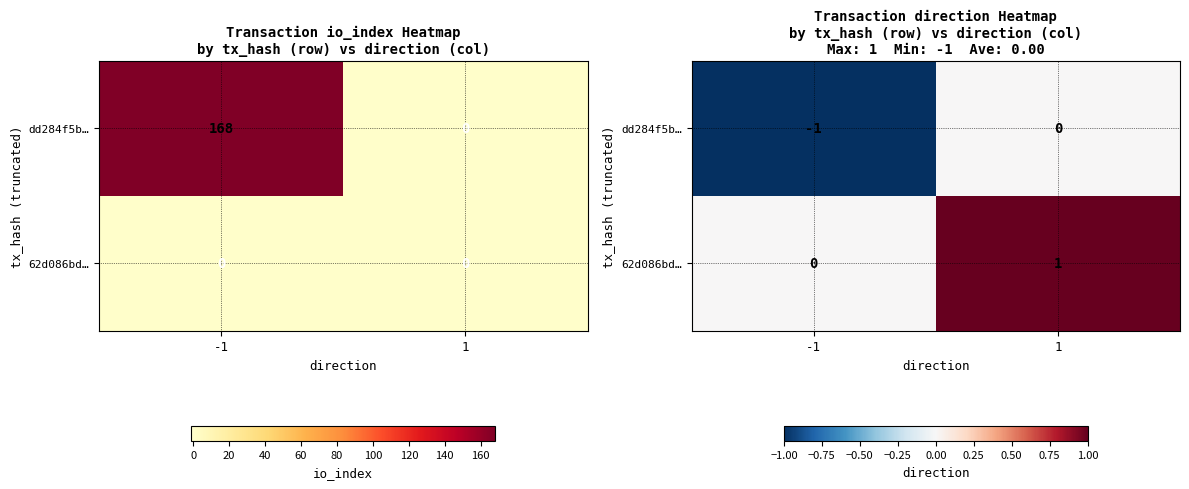

Which series has the widest spread of values?

dd284f5b…